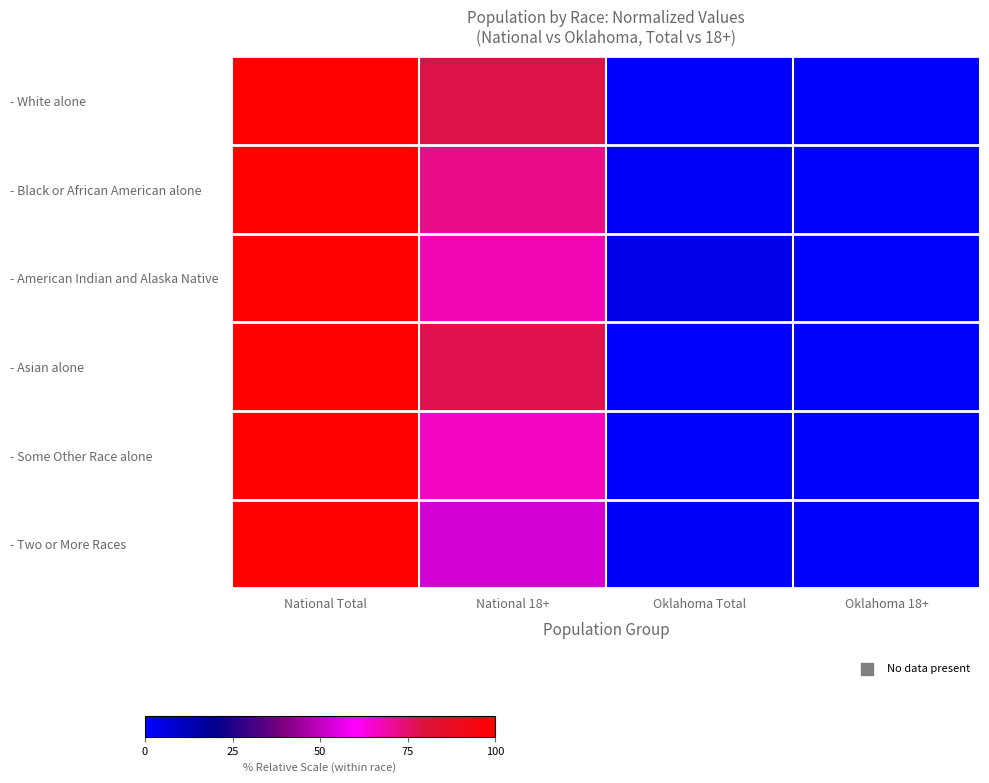

Reading left to right, what are all the values shown in this chart?

- White alone: National Total=100.0	National 18+=78.1	Oklahoma Total=0.3	Oklahoma 18+=0.0
- Black or African American alone: National Total=100.0	National 18+=72.0	Oklahoma Total=1.2	Oklahoma 18+=0.0
- American Indian and Alaska Native: National Total=100.0	National 18+=67.3	Oklahoma Total=4.0	Oklahoma 18+=0.0
- Asian alone: National Total=100.0	National 18+=77.8	Oklahoma Total=0.1	Oklahoma 18+=0.0
- Some Other Race alone: National Total=100.0	National 18+=66.0	Oklahoma Total=0.3	Oklahoma 18+=0.0
- Two or More Races: National Total=100.0	National 18+=53.1	Oklahoma Total=1.1	Oklahoma 18+=0.0